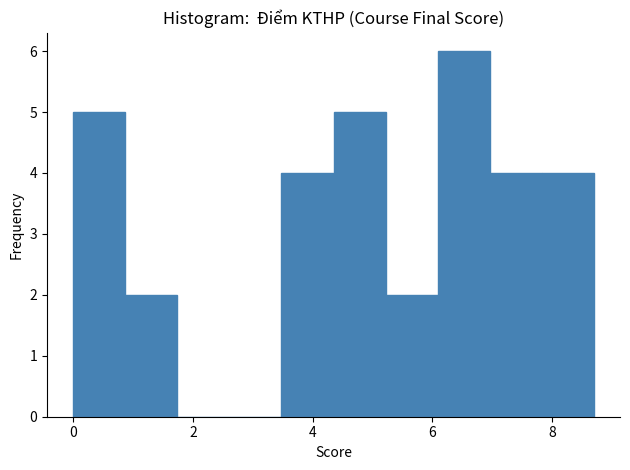

Reading left to right, transcribe this chart: for each bar, give the range it covers on the x-axis and its height. Neither the bar edges nor the heights are printed on the chart, so give them approximately, as read against the axes.

0.0 to 0.8: 5
0.8 to 1.8: 2
1.8 to 2.6: 0
2.6 to 3.4: 0
3.4 to 4.4: 4
4.4 to 5.2: 5
5.2 to 6.0: 2
6.0 to 7.0: 6
7.0 to 7.8: 4
7.8 to 8.8: 4